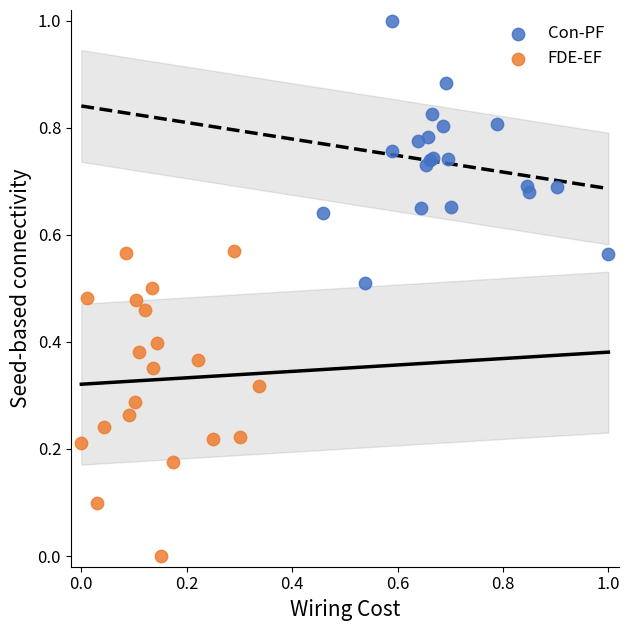

Which series has the widest spread of Y values?

FDE-EF